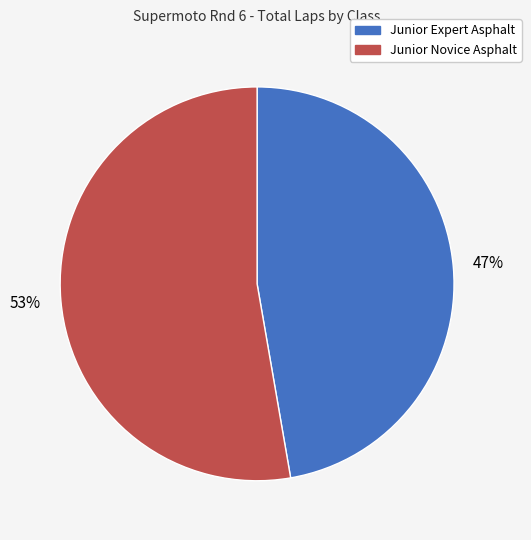

Is there a majority slice in this chart?

Yes